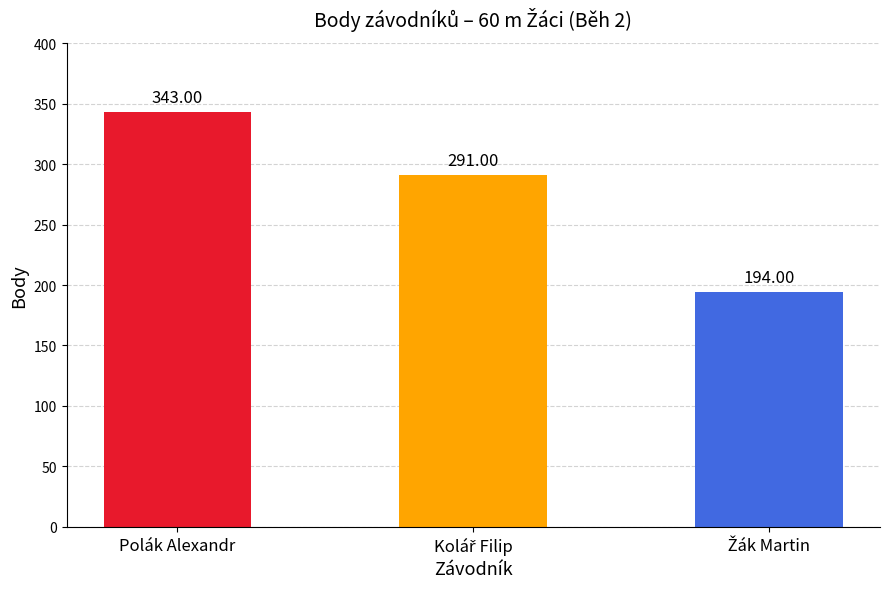

Where does the data first go above 291?

Polák Alexandr